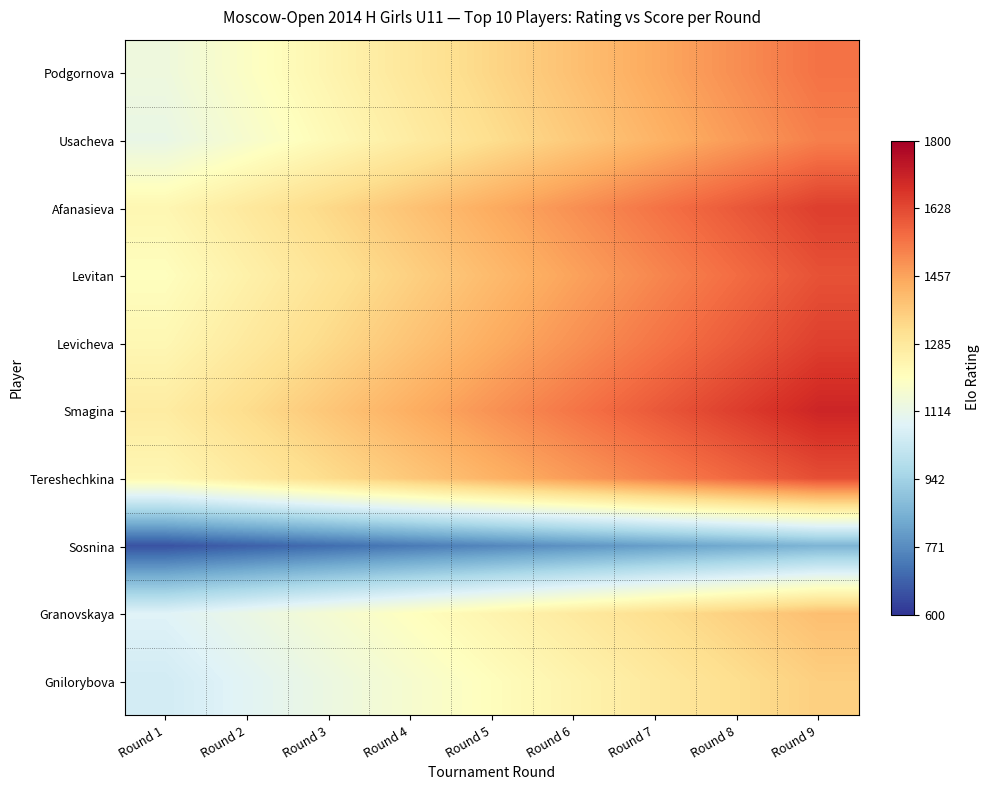

Which series has the widest spread of values?

Smagina